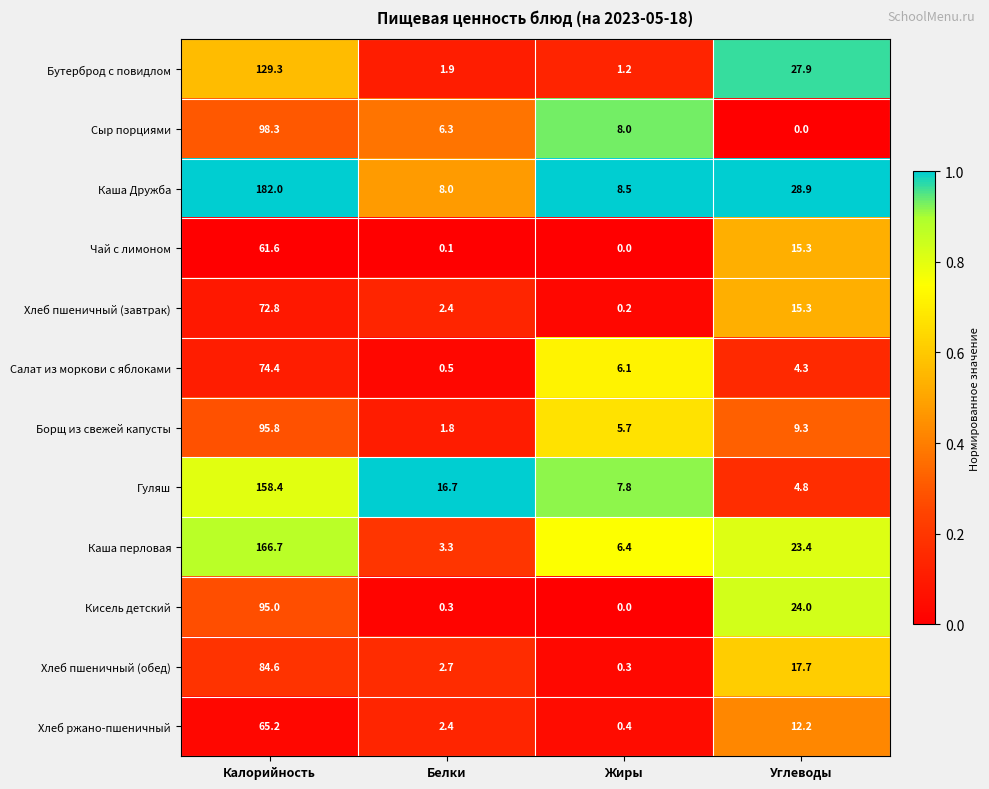

True or false: Борщ из свежей капусты has a value of 0.7 at Белки.

False